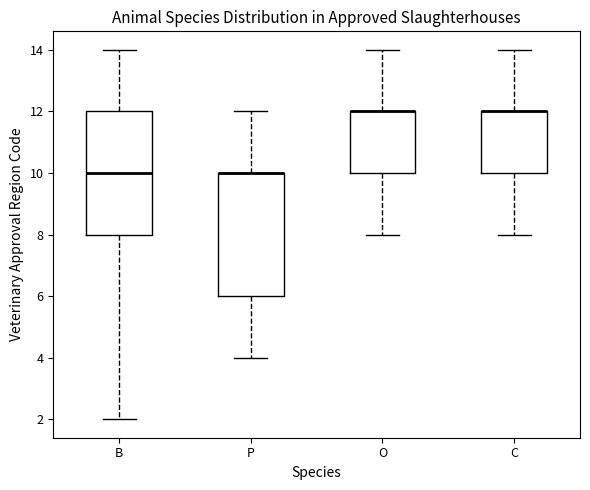

Where is the lower edge of the box for O on the y-axis? The values are not printed on the chart, so give them approximately, as read against the axis.

10